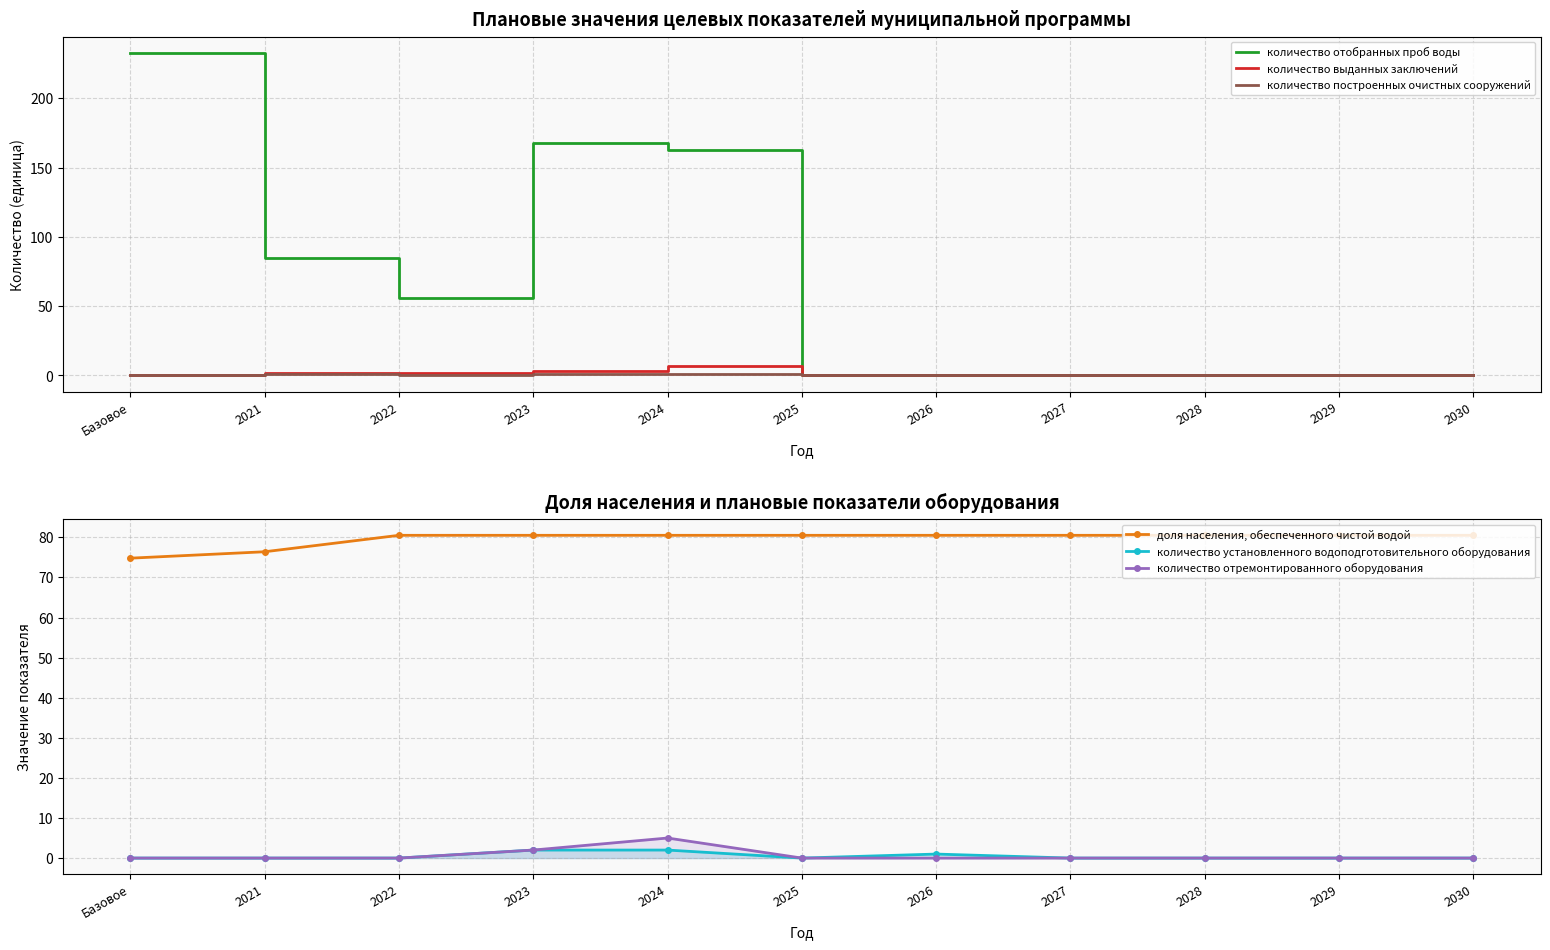

Which has a higher value, 2025 or 2030?

2025